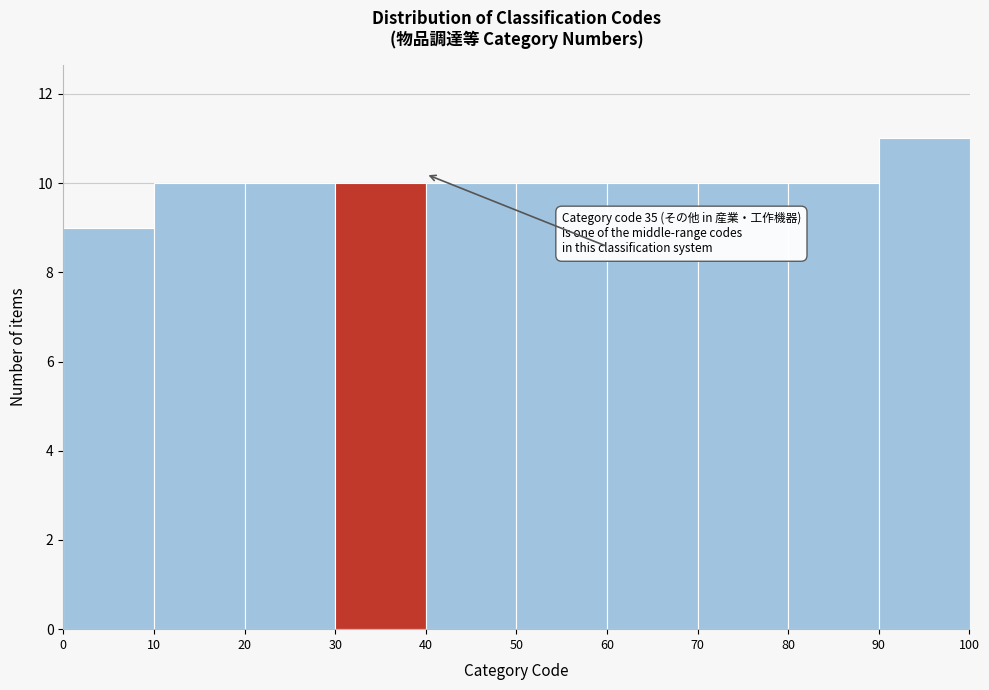

Which range on the x-axis has the tallest bar?

90 to 100